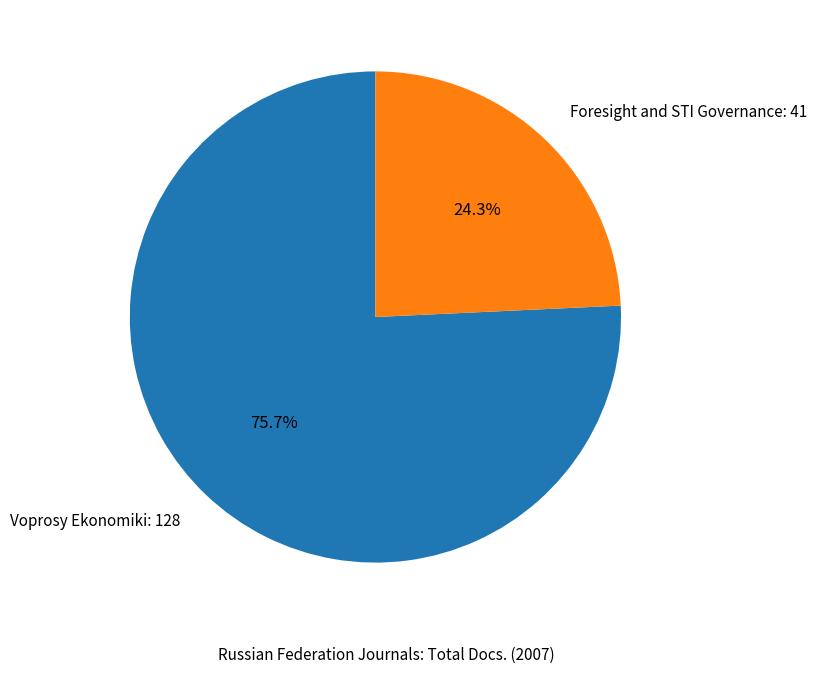

To the nearest percent, what percentage of the pie is Voprosy Ekonomiki: 128?

76%